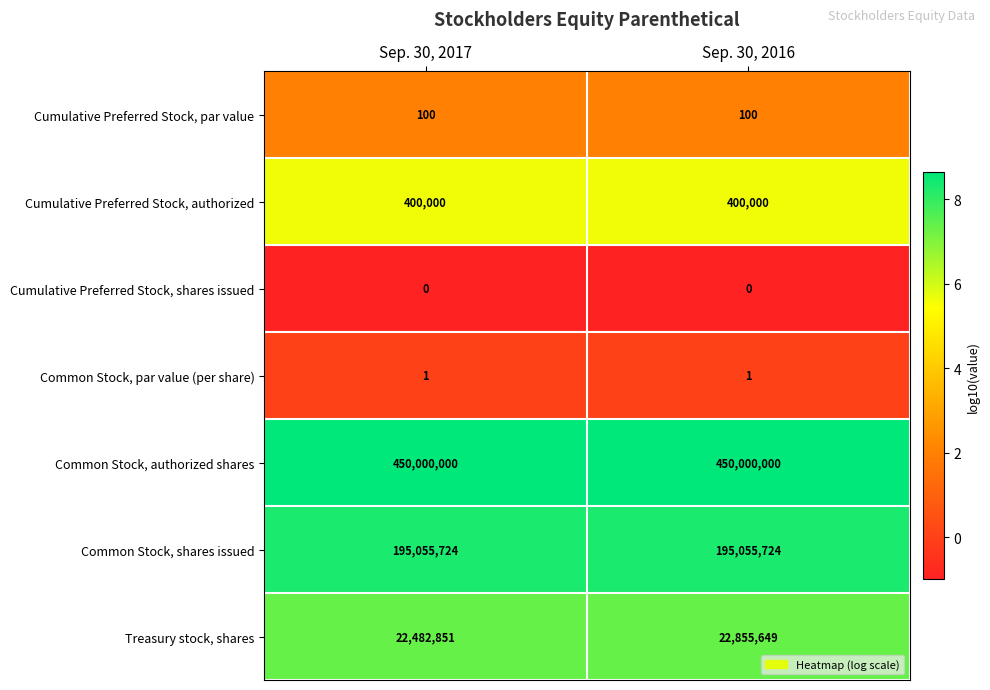

Which series changed the most between Sep. 30, 2017 and Sep. 30, 2016?

Treasury stock, shares